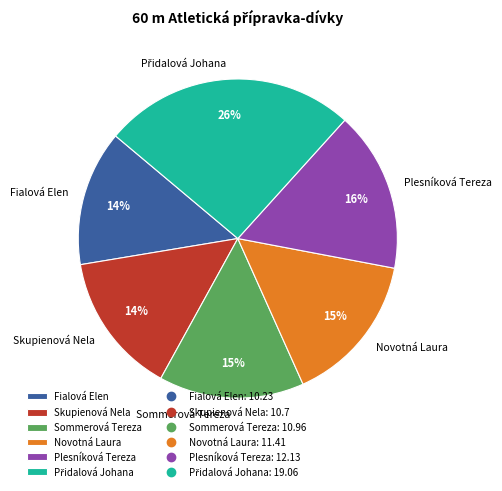

Is the sum of Sommerová Tereza and Skupienová Nela greater than half?

No